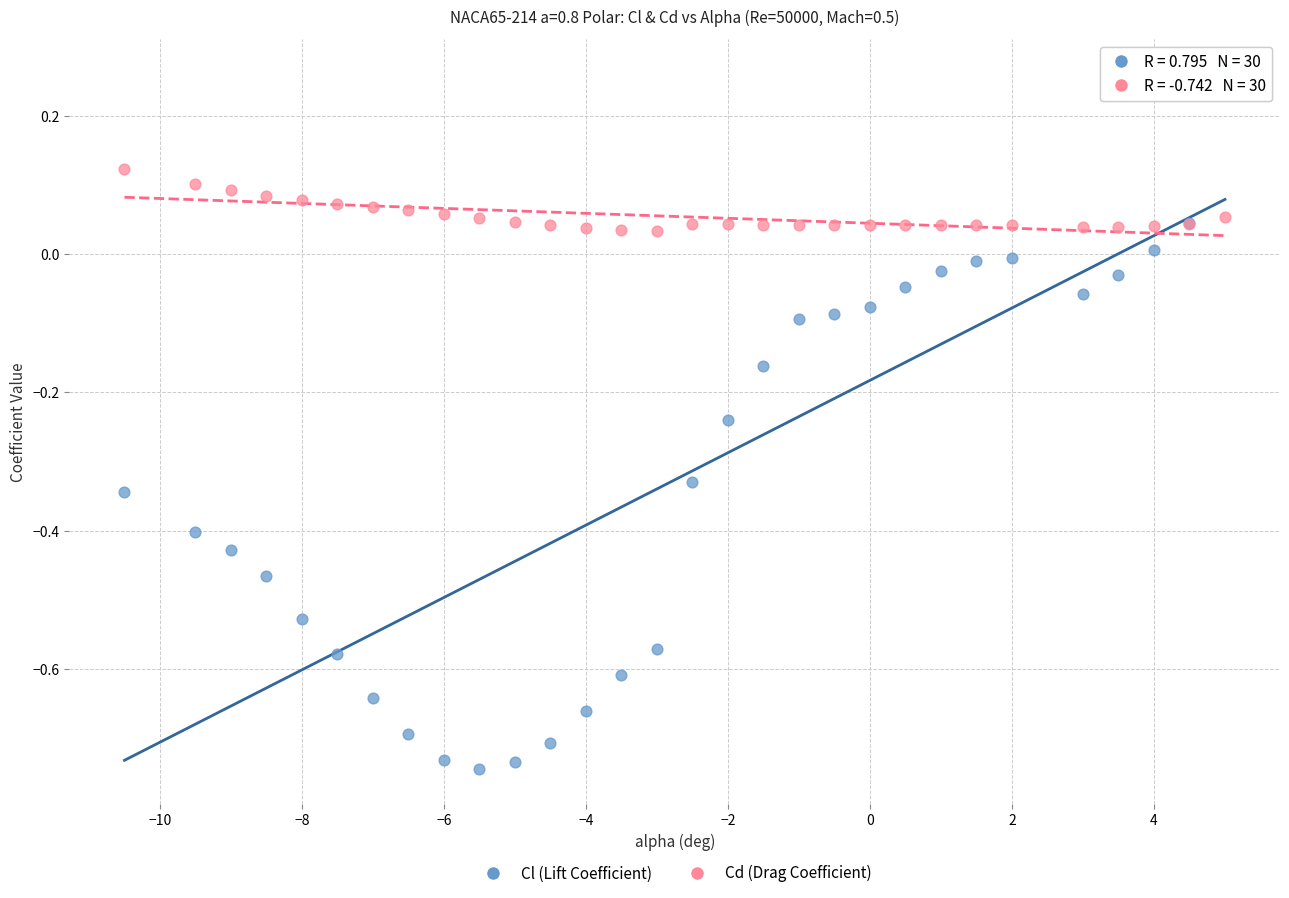

What is the X range (max minus min) for the scatter plot?

15.5